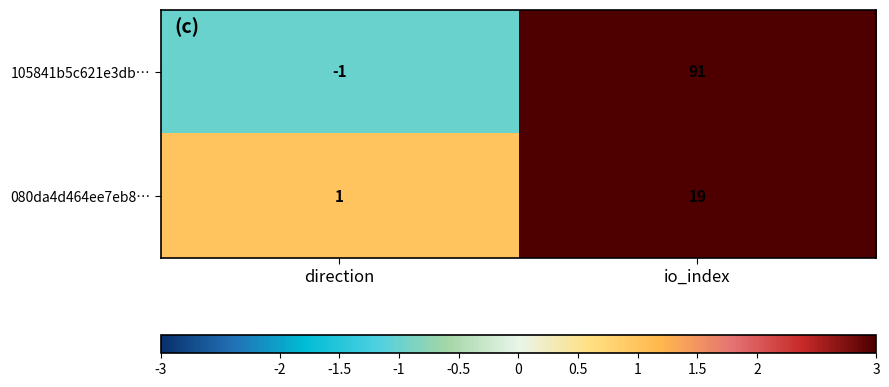

At how many categories does at least one series exceed 68?

1